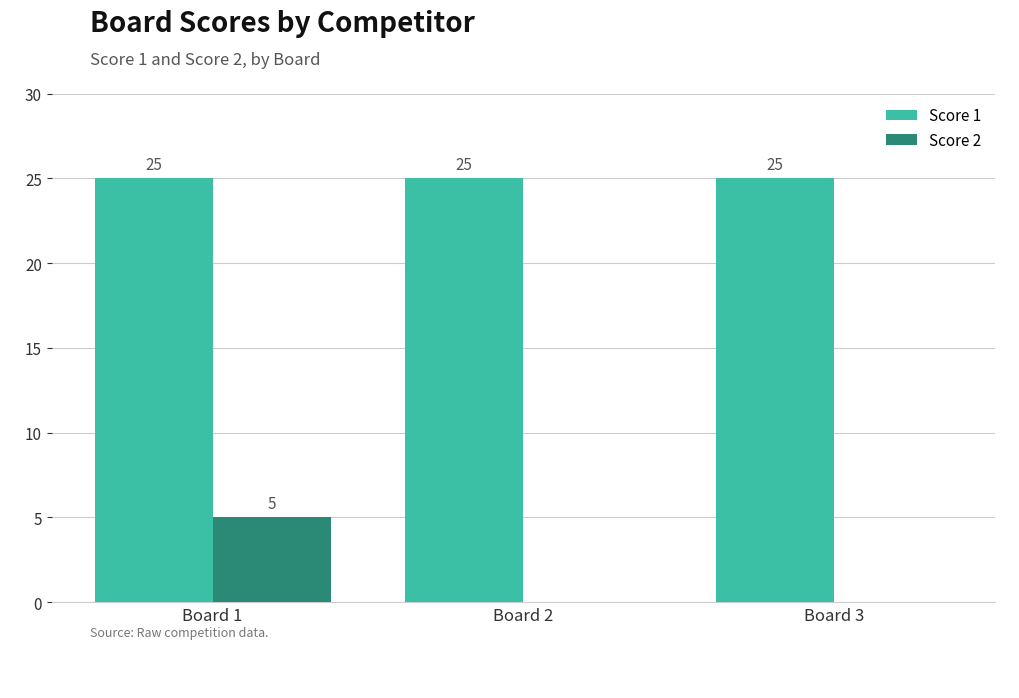

What is the highest value of the Score 1 series?

25